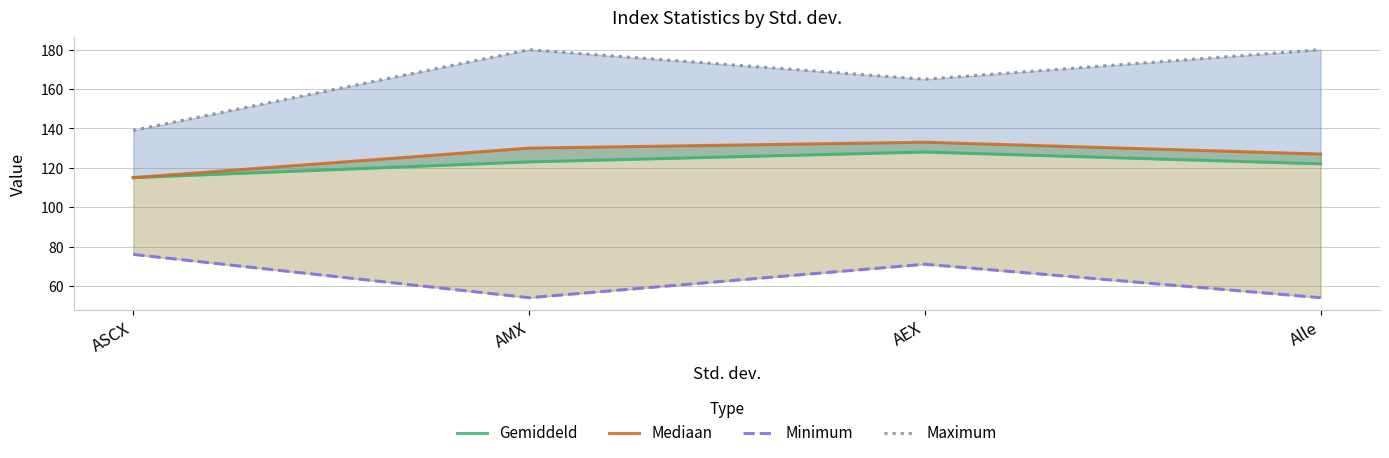

Reading left to right, transcribe all the data shown in this chart.

Gemiddeld: ASCX=115	AMX=123	AEX=128	Alle=122
Mediaan: ASCX=115	AMX=130	AEX=133	Alle=127
Minimum: ASCX=76	AMX=54	AEX=71	Alle=54
Maximum: ASCX=139	AMX=180	AEX=165	Alle=180